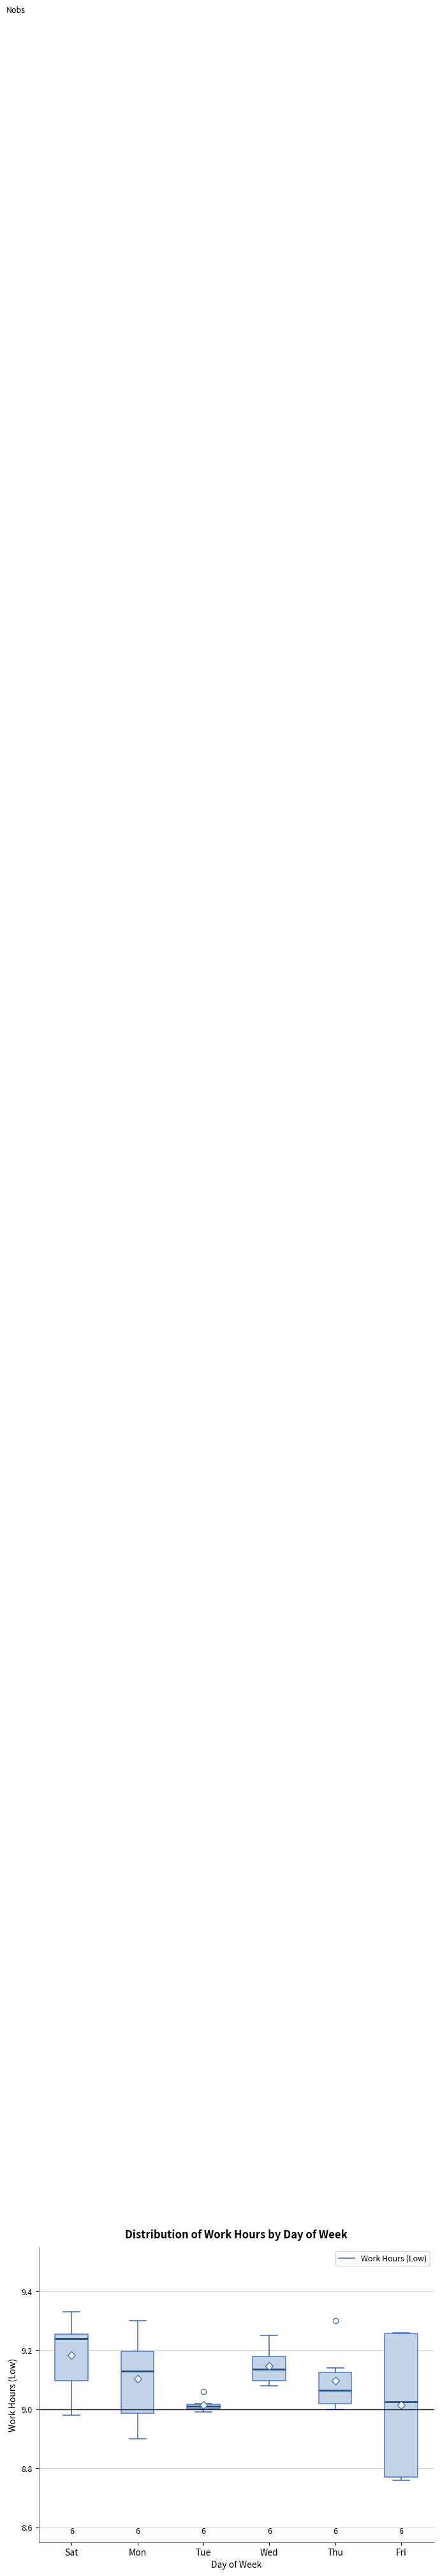

Which box's median line is the highest?

Sat